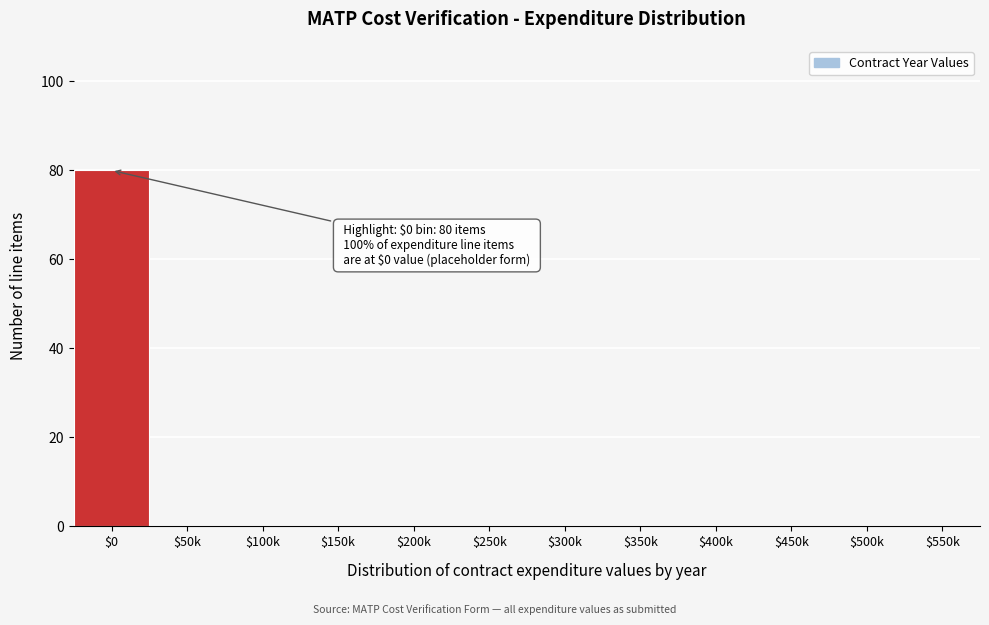

Is it true that the value at $100k is 0?

True